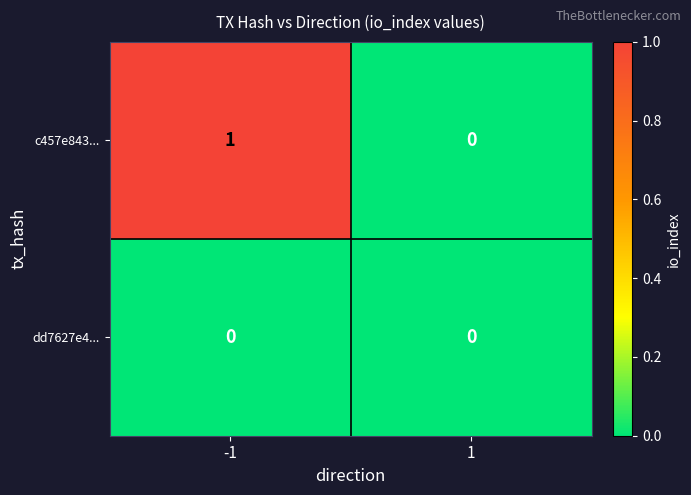

The value of dd7627e4... at -1 is 0. True or false?

True